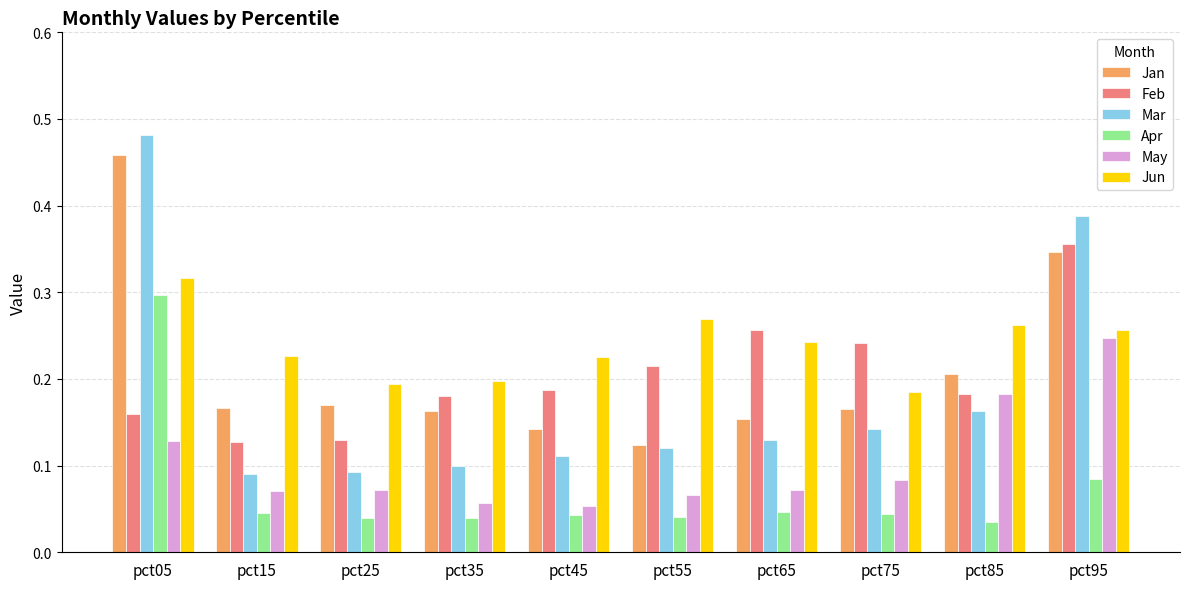

Which label corresponds to the largest value in the chart?

pct05